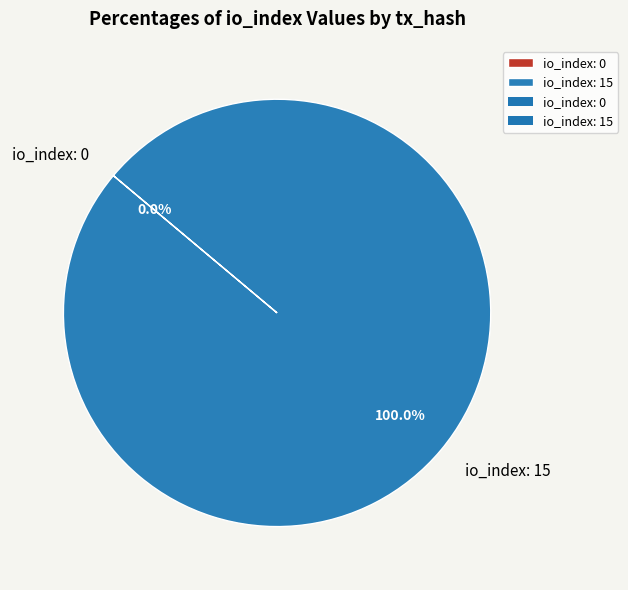

Does any single category account for the majority?

Yes